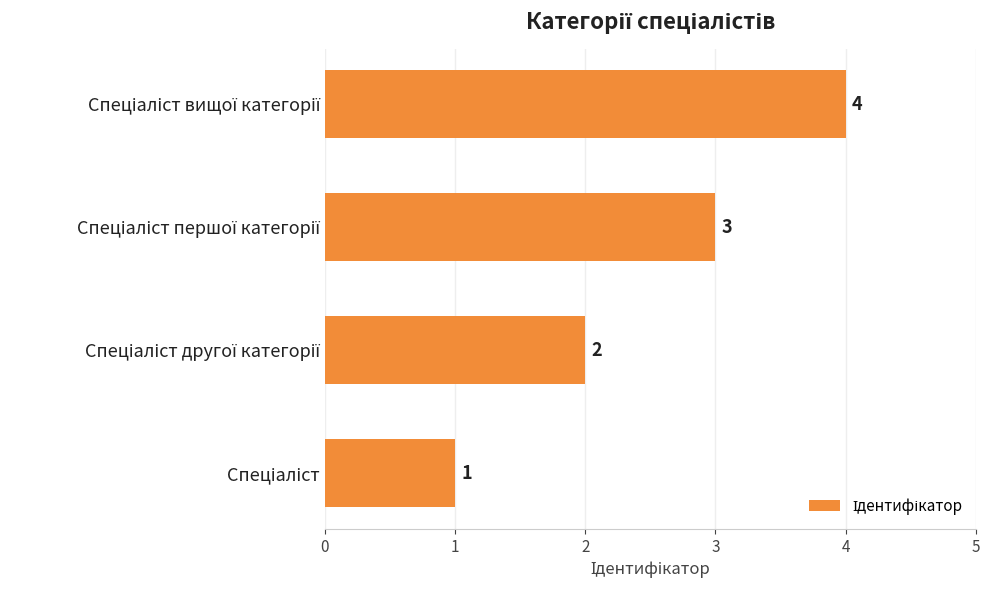

How many values are between 2 and 4?

3